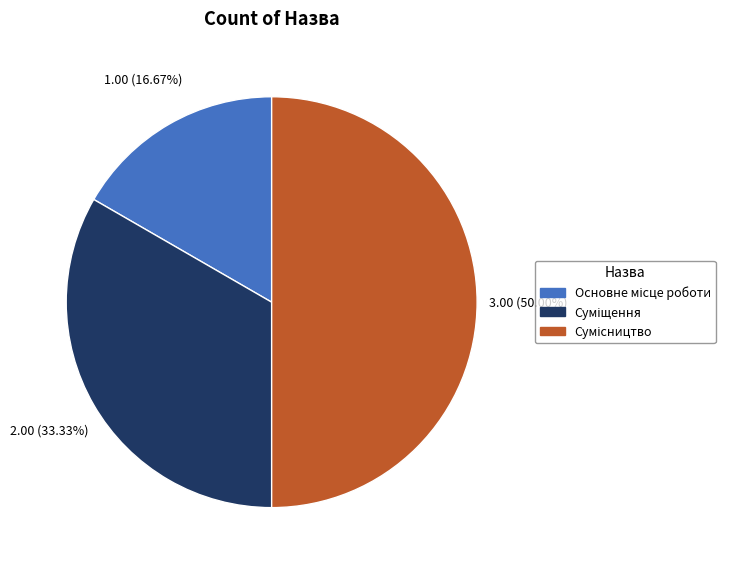

Is it true that Основне місце роботи is 29% of the pie?

False